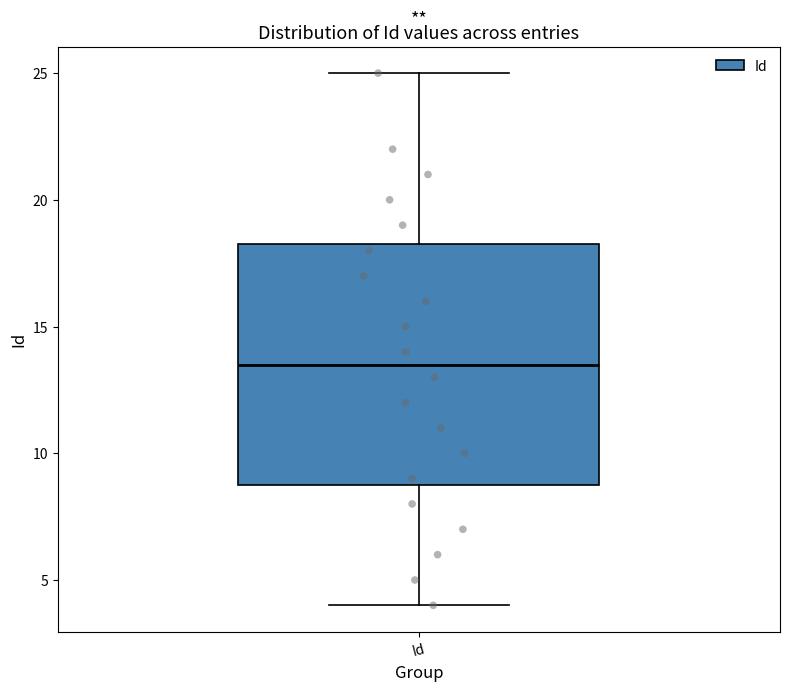

Where does the lower whisker of the box for Id end on the y-axis? The values are not printed on the chart, so give them approximately, as read against the axis.

4.0